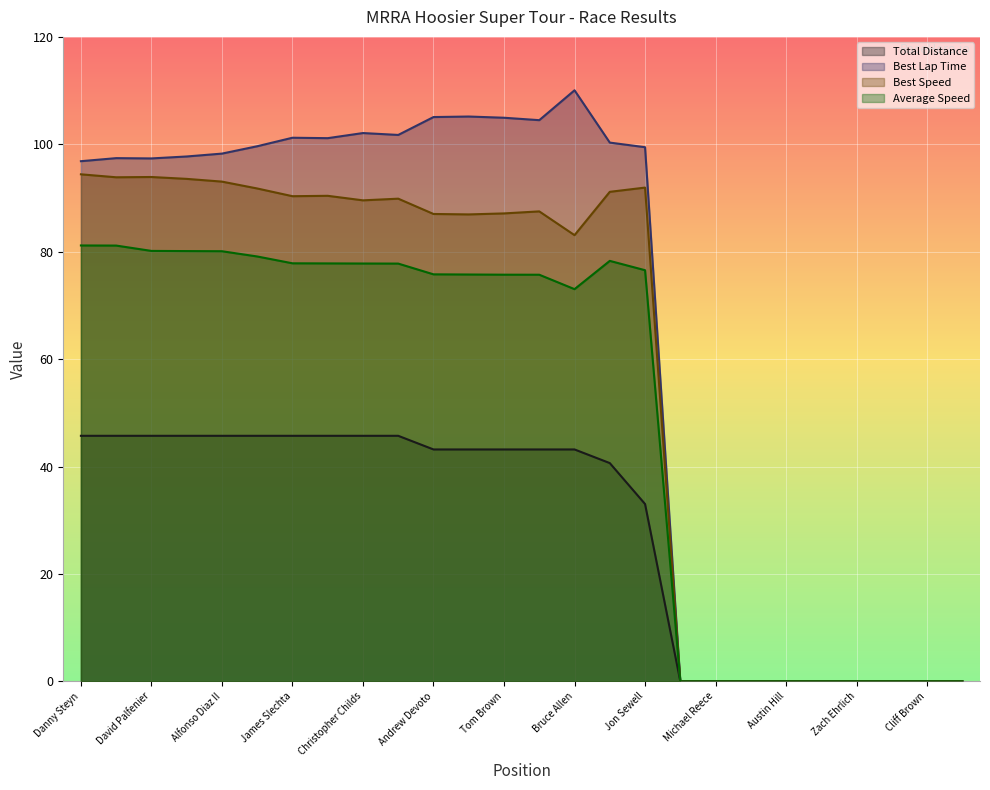

Which label corresponds to the smallest value in the chart?

Randall Joe